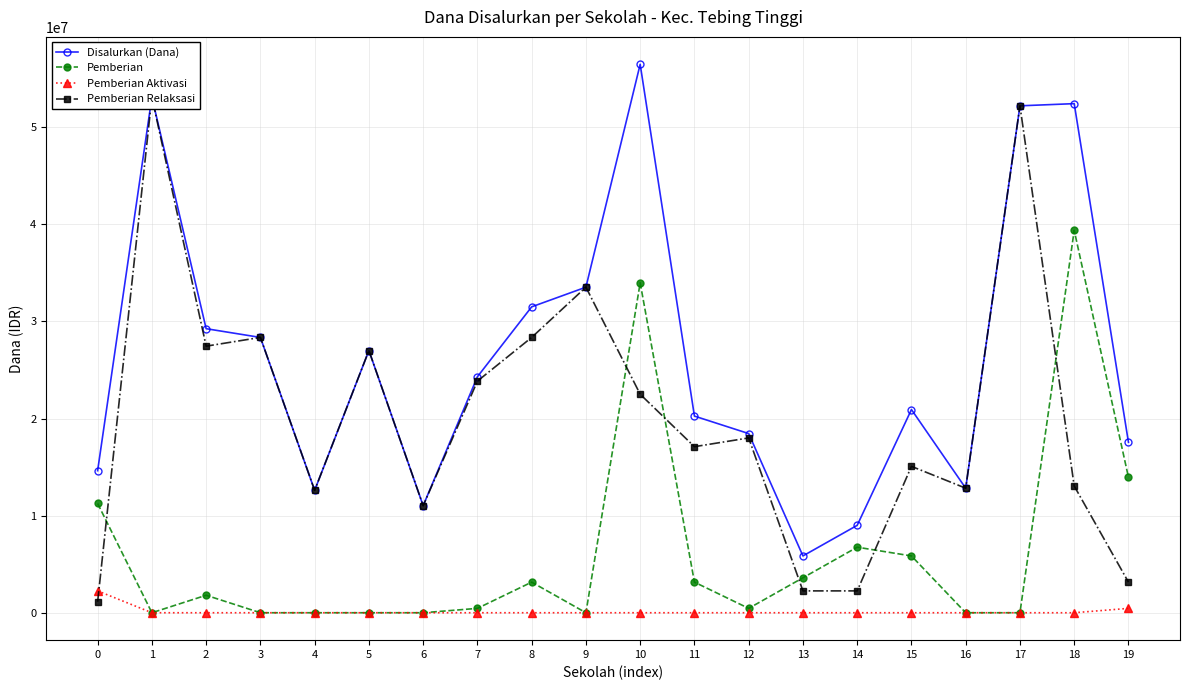

In Disalurkan (Dana), how many points are higher than both neighbors (excluding endpoints)?

5